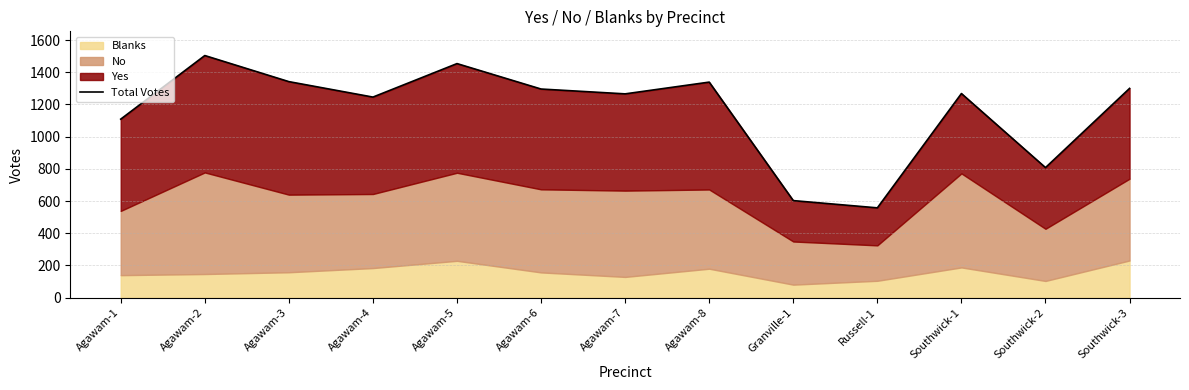

The value at Granville-1 is 342. True or false?

False